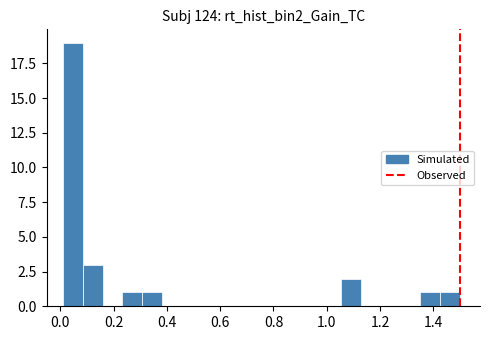

Around what value on the x-axis is the tallest bar? Give the approximate position of its centre, as read against the axis.

0.04